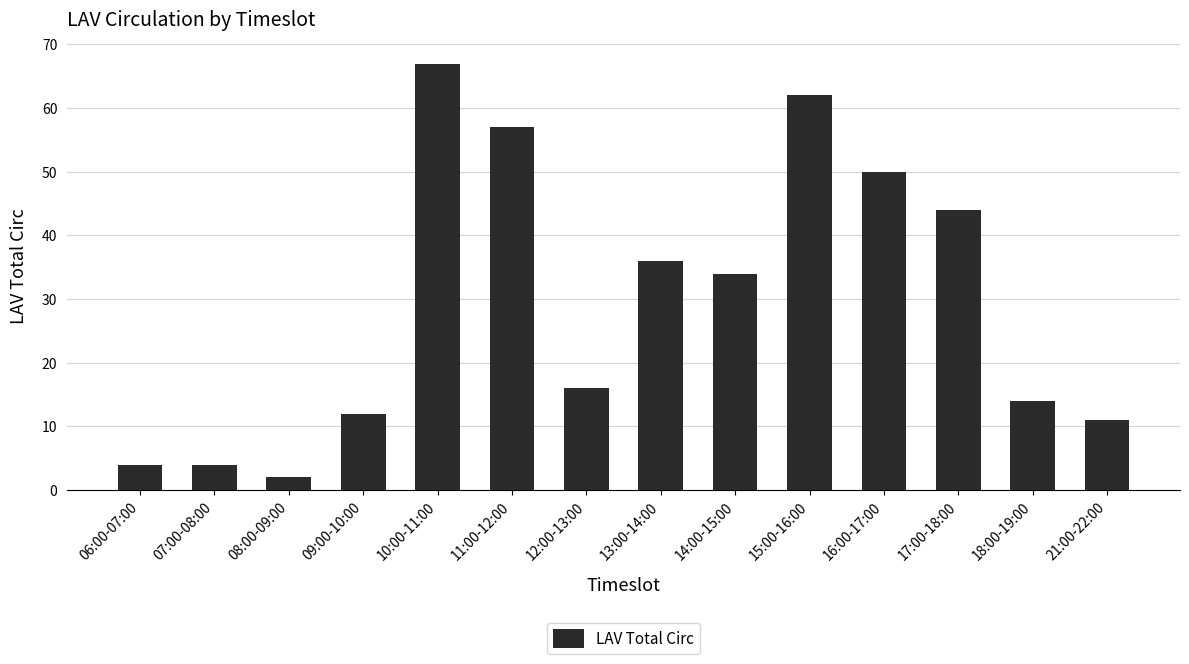

How many bars are there in total?

14